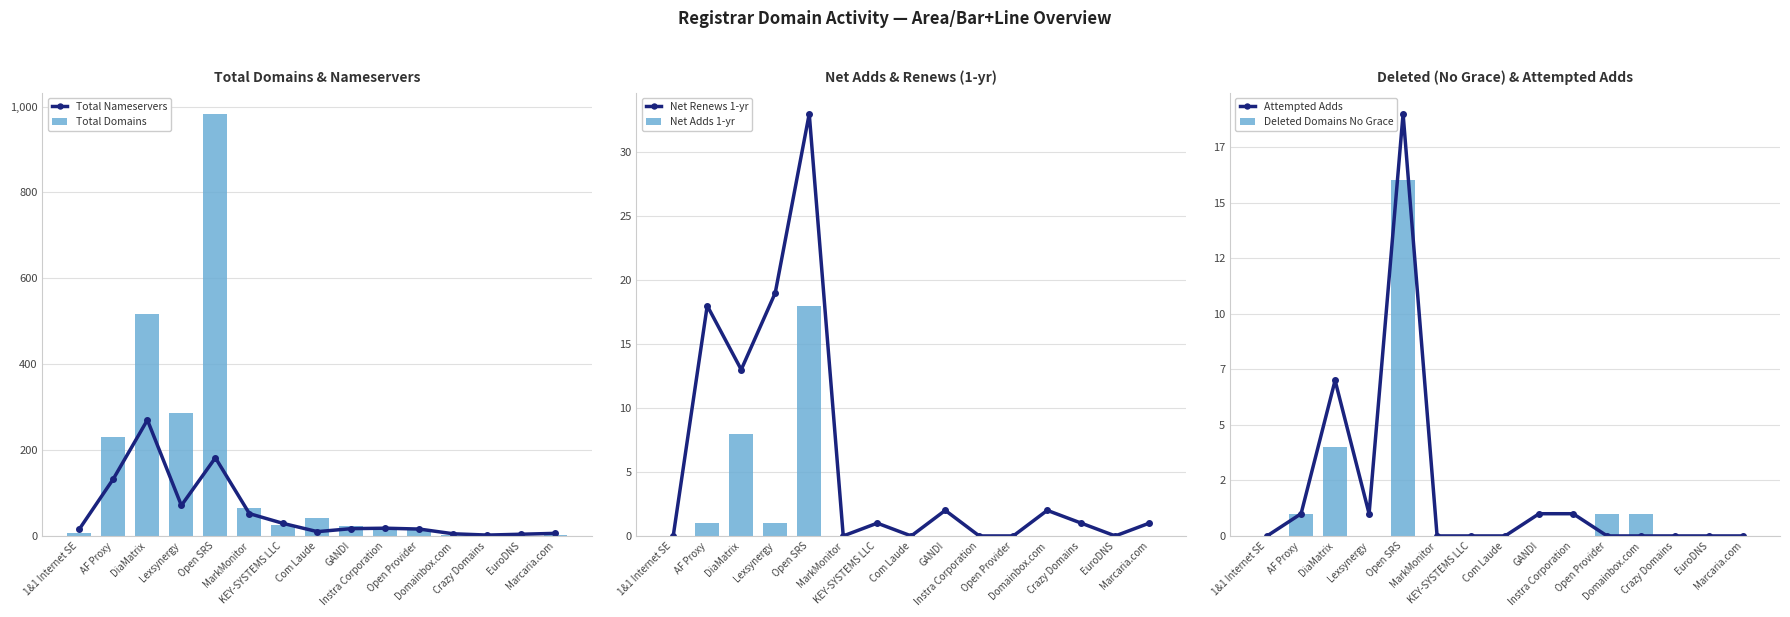

What are all the series names shown in the legend?

Total Nameservers, Total Domains, Net Renews 1-yr, Net Adds 1-yr, Attempted Adds, Deleted Domains No Grace